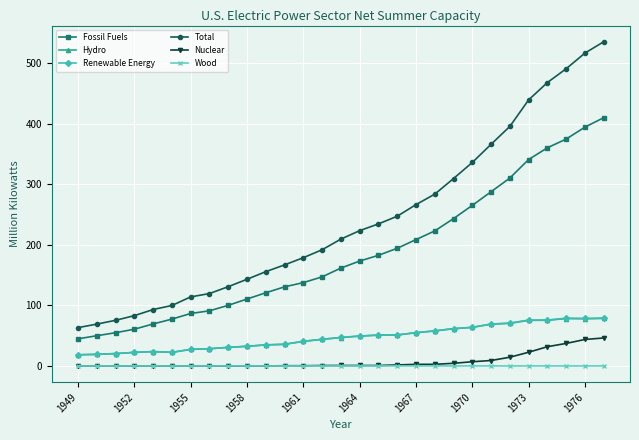

Which series has the largest total across all categories?

Total